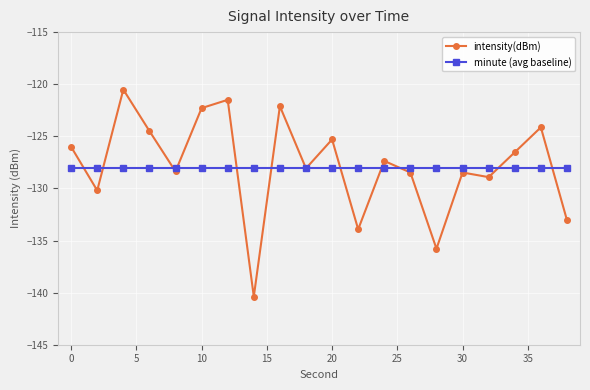

Which series has the largest range (max minus min)?

intensity(dBm)